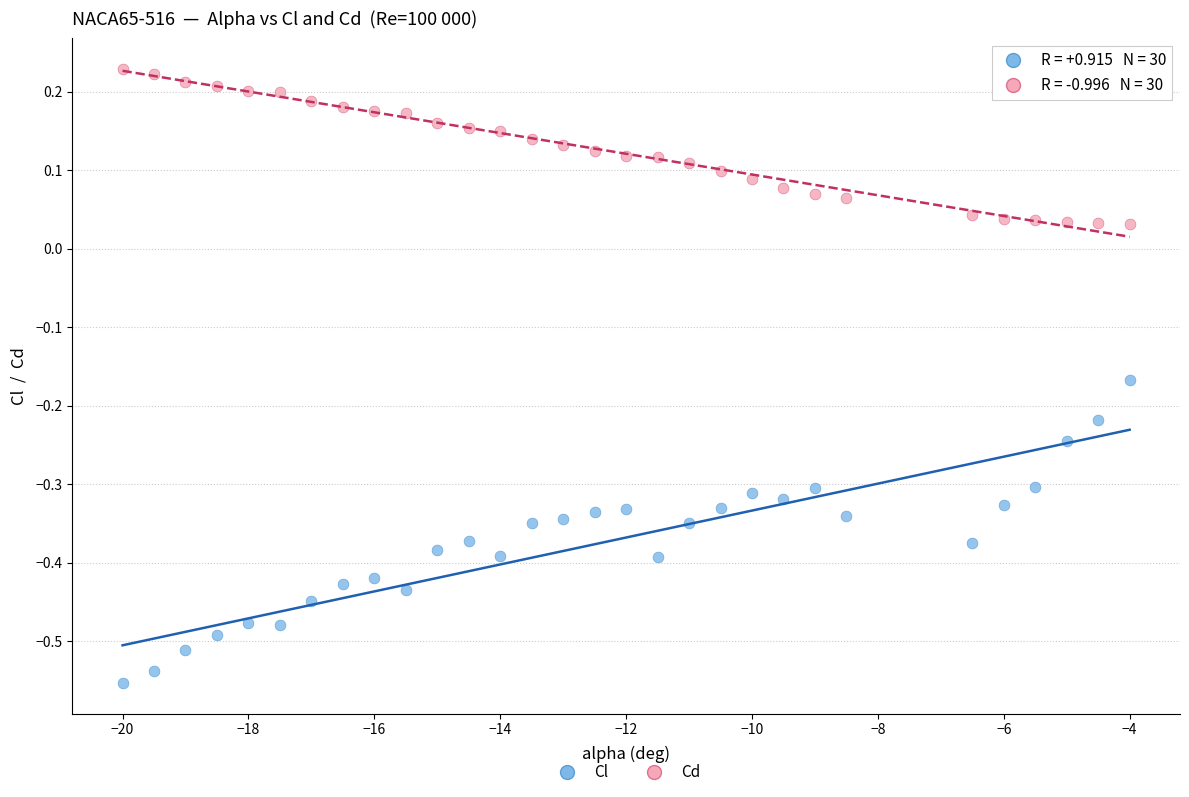

Which series reaches the maximum Y coordinate?

Cd